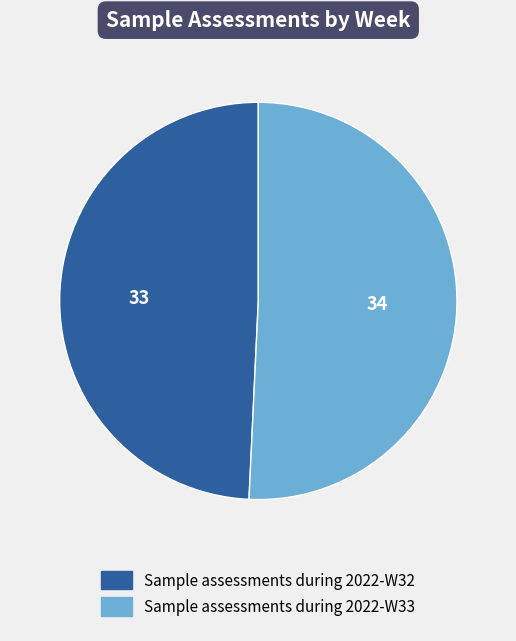

Which slice is the smallest?

Sample assessments during 2022-W32